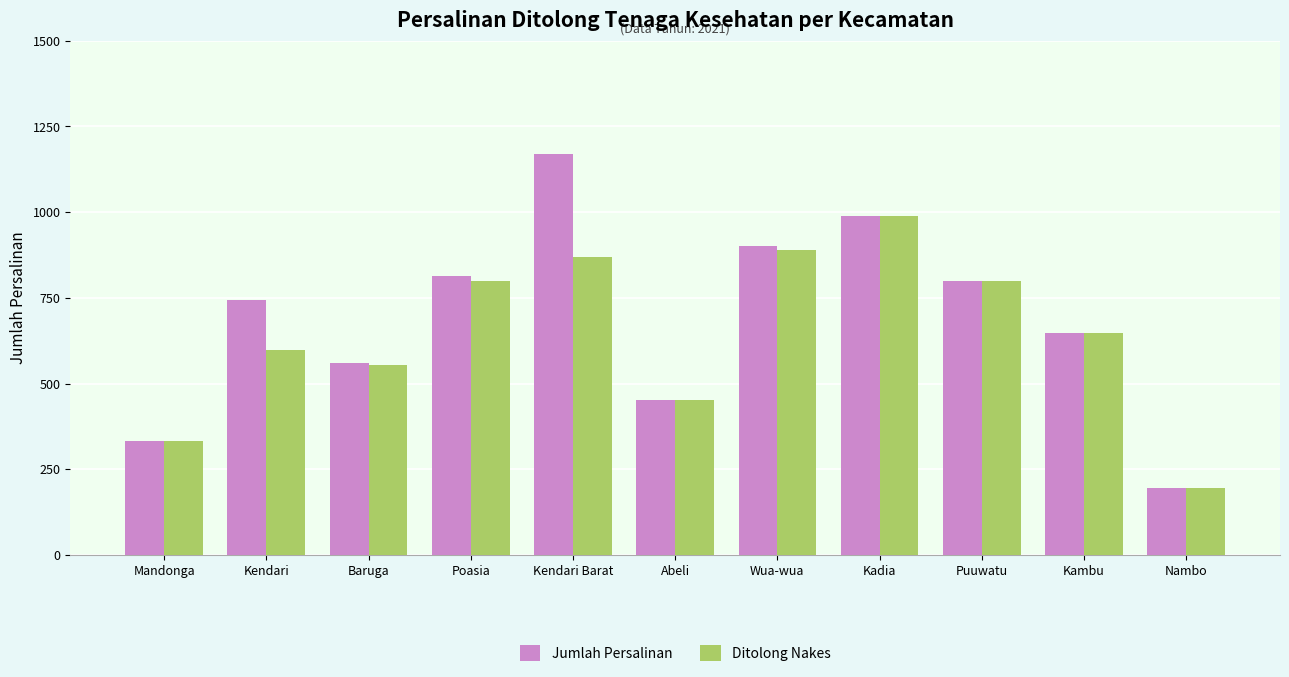

What is the label of the 6th bar from the left?

Abeli